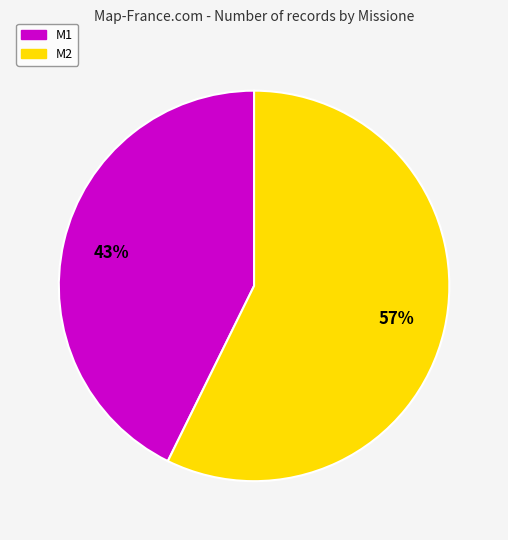

What percentage is the M1 slice, to the nearest percent?

43%